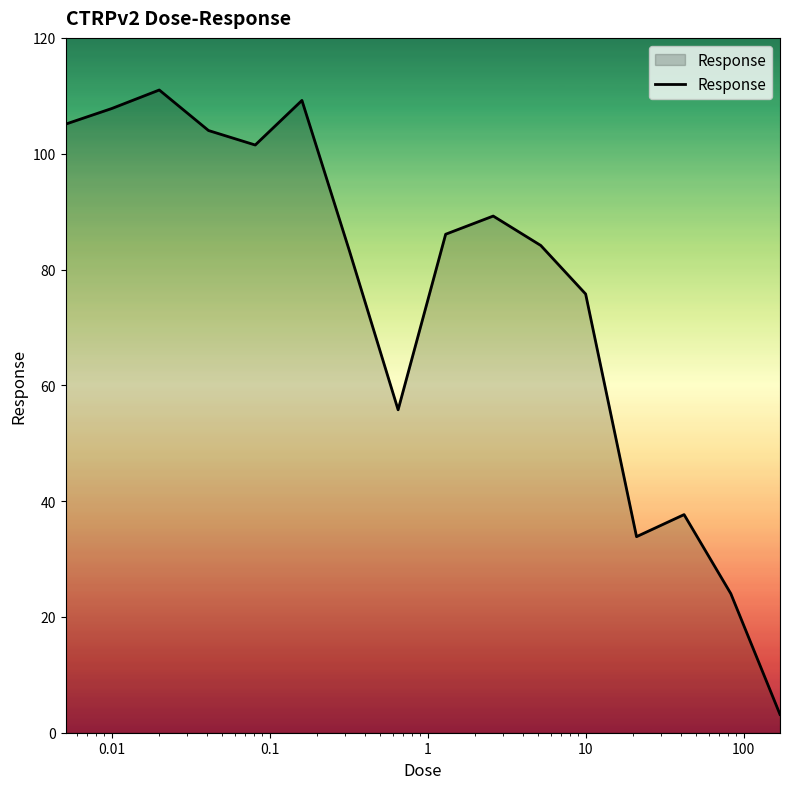

What is the smallest value displayed?

3.2